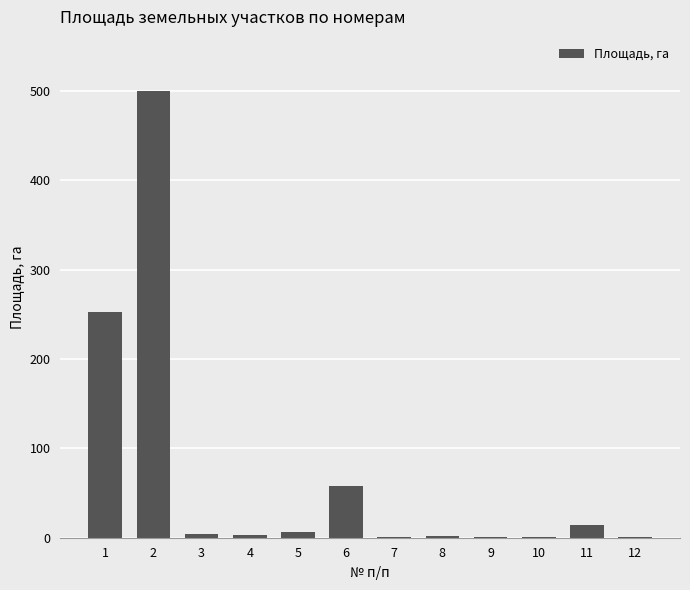

What is the greatest value displayed?

500.3